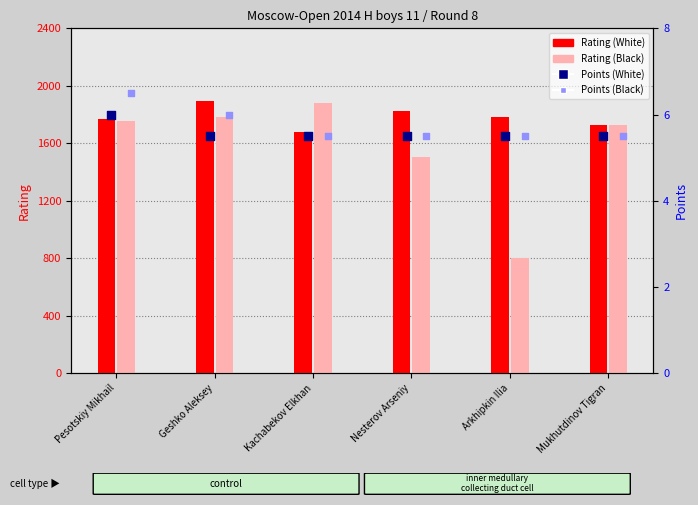

At which category is the sum across all series the highest?

Geshko Aleksey